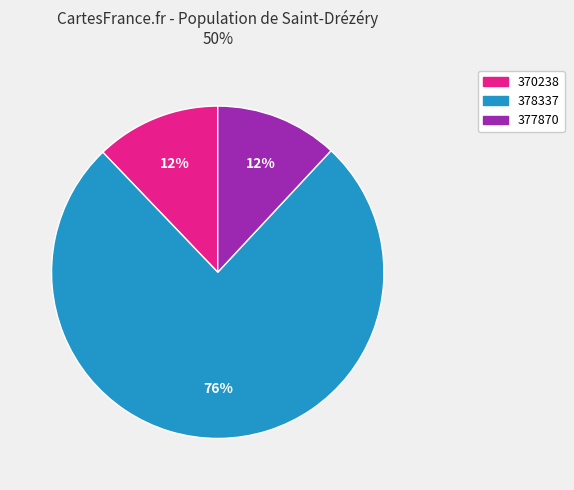

True or false: 370238 accounts for 12% of the total.

True